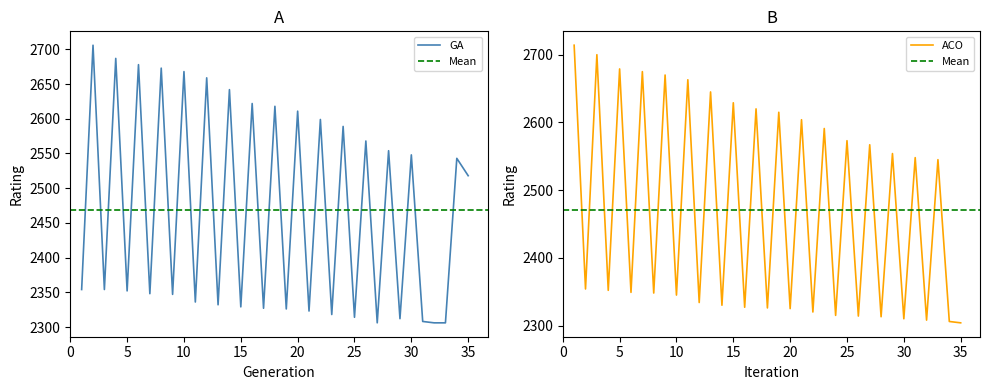

Is this an area chart (filled region under the line)?

No